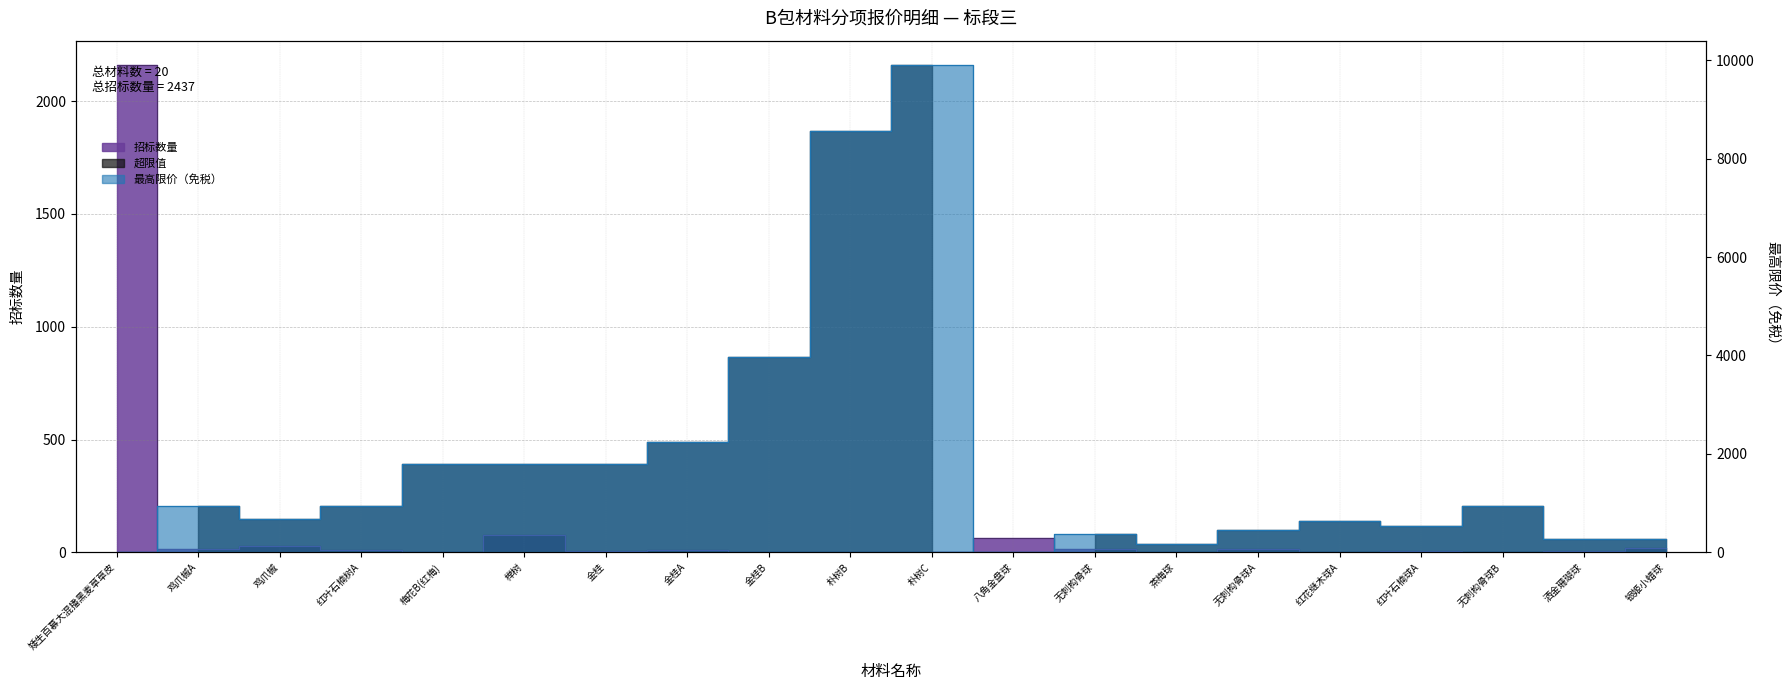

At which label does 招标数量 reach its peak?

矮生百慕大混播黑麦草草皮